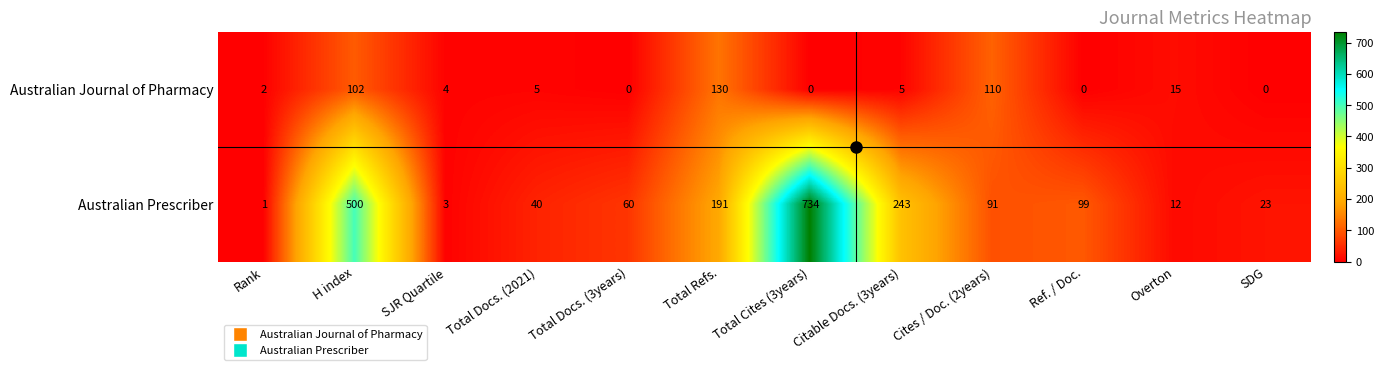

Is it true that Australian Prescriber equals 57 at Cites / Doc. (2years)?

False